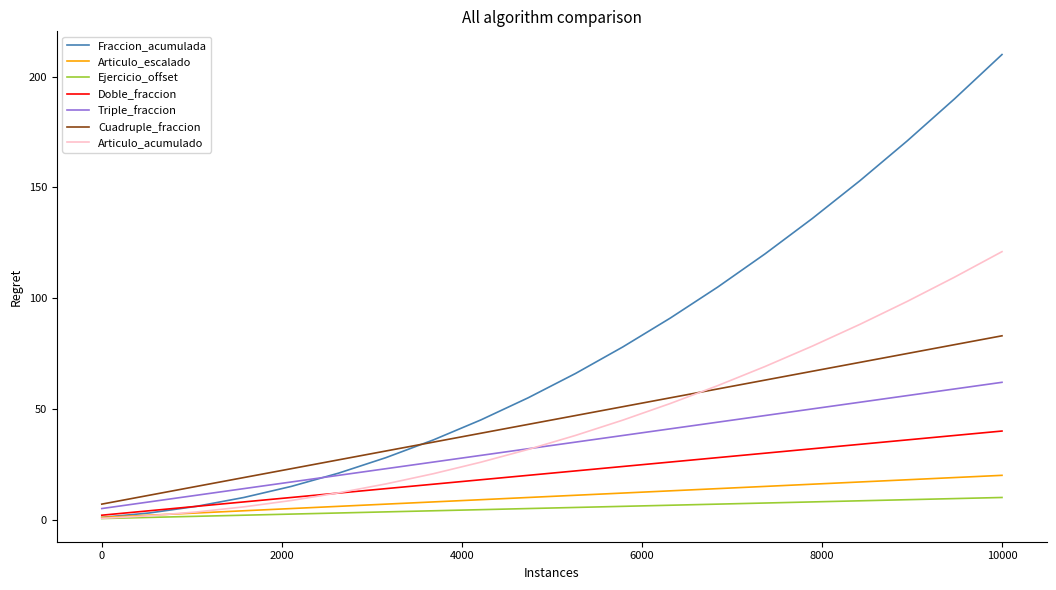

True or false: Ejercicio_offset and Cuadruple_fraccion intersect in this chart.

False